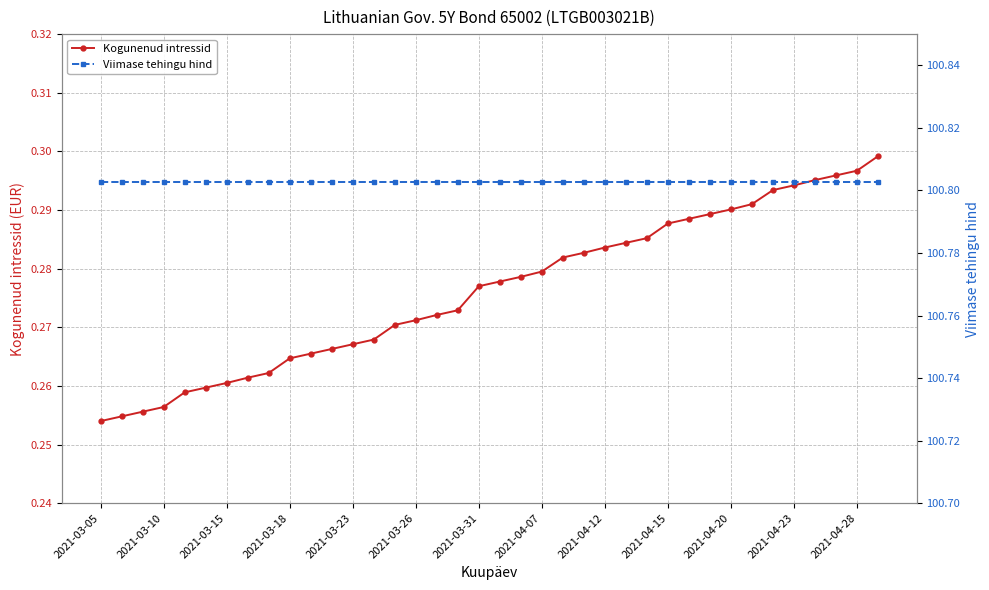

True or false: Viimase tehingu hind has more than 1 interior local peaks.

False